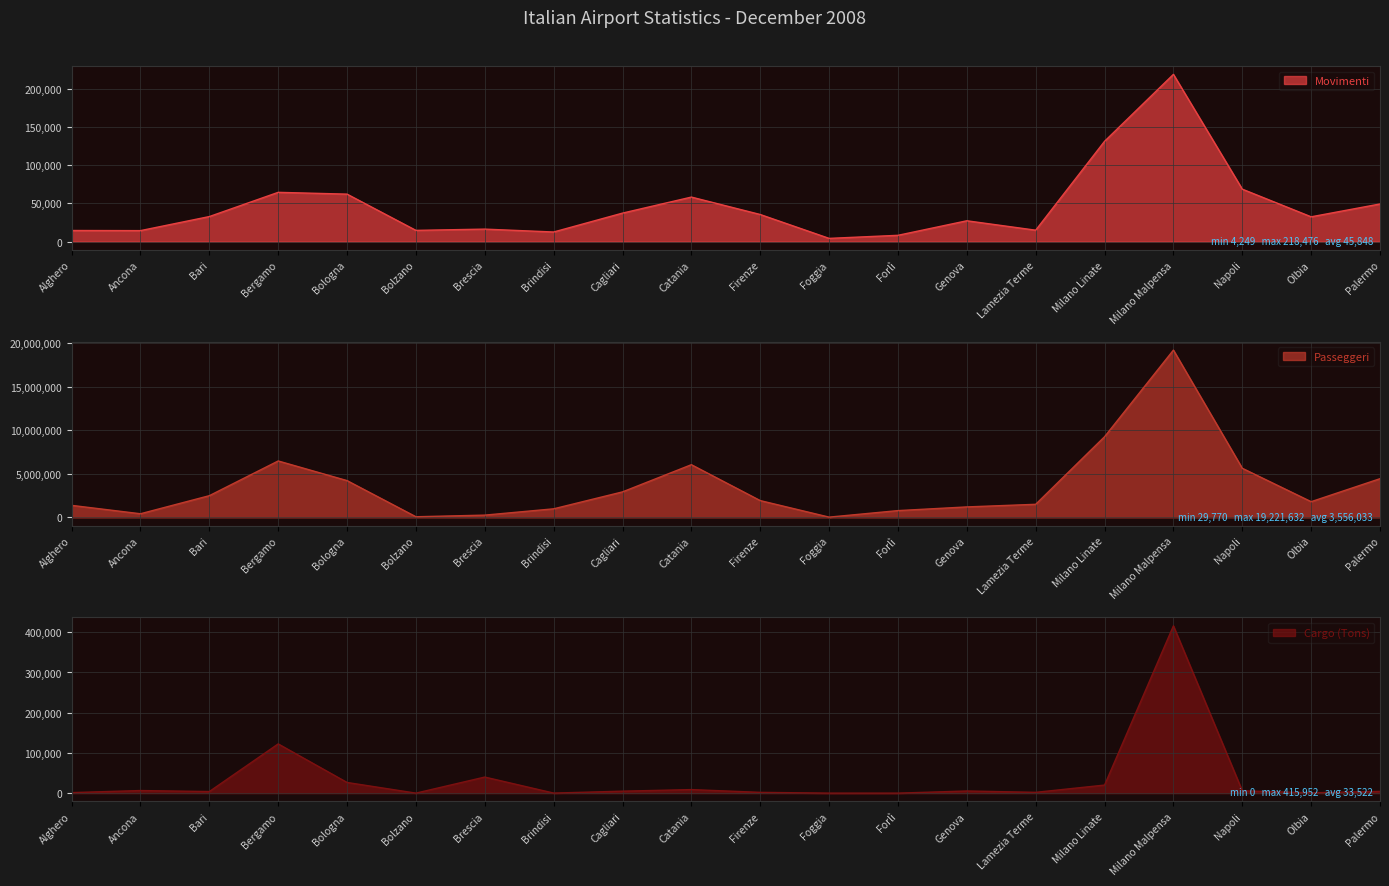

How many lines are shown in the chart?

3